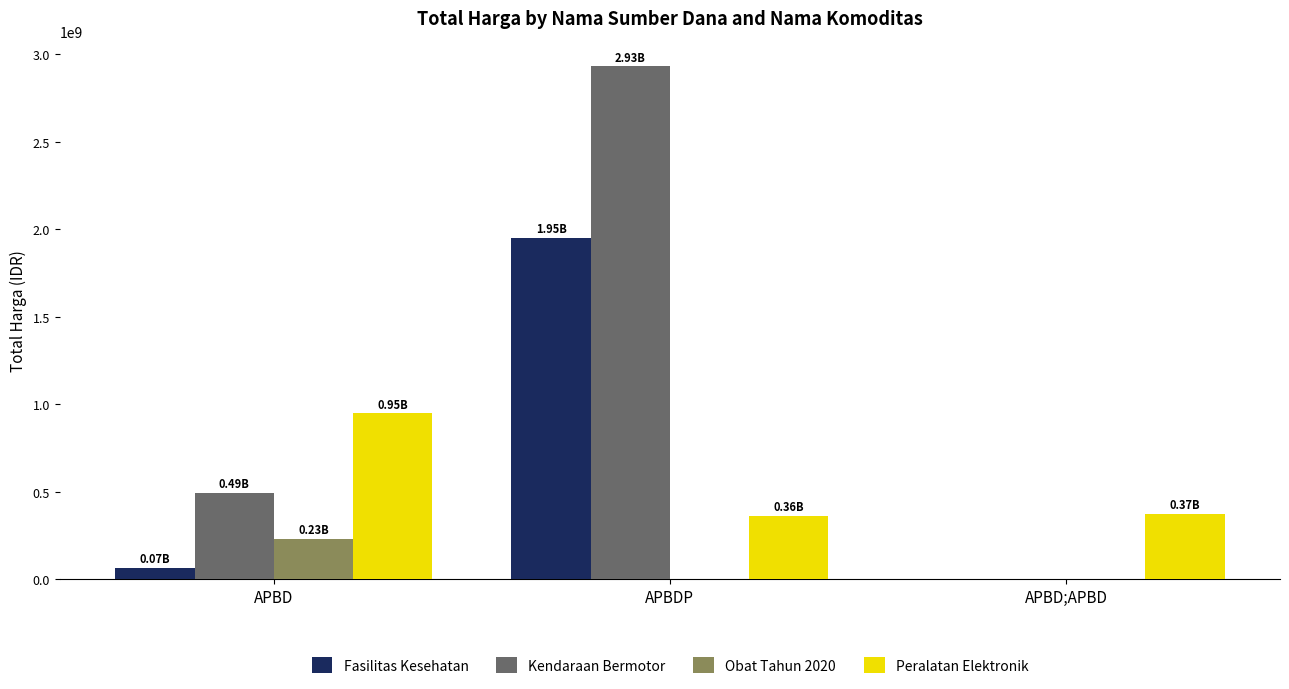

Is the value of Peralatan Elektronik at APBDP greater than the value of Fasilitas Kesehatan at APBD?

Yes